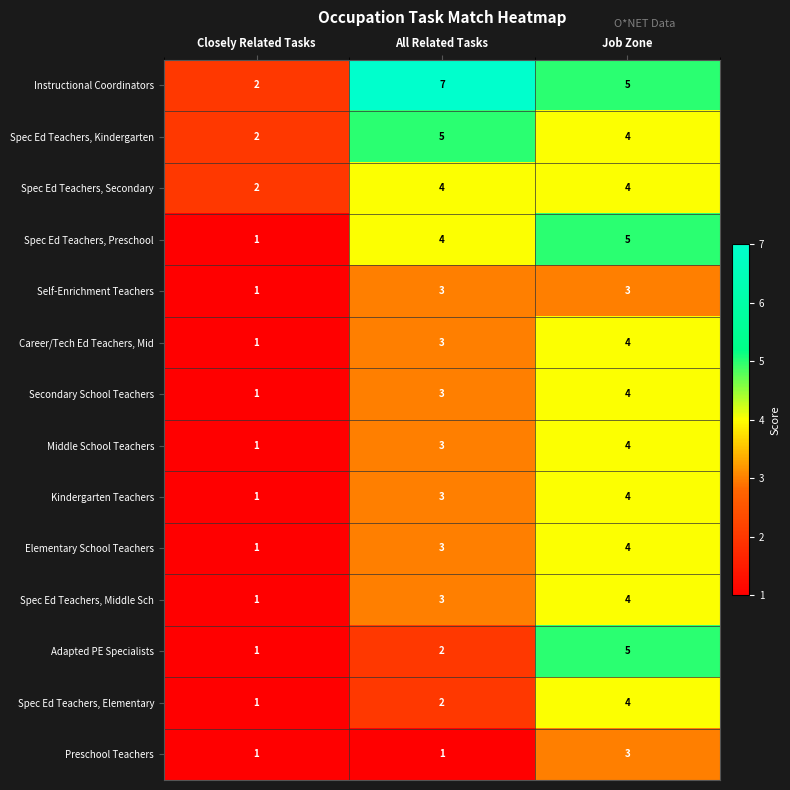

What is the total value across all series at Job Zone?

57